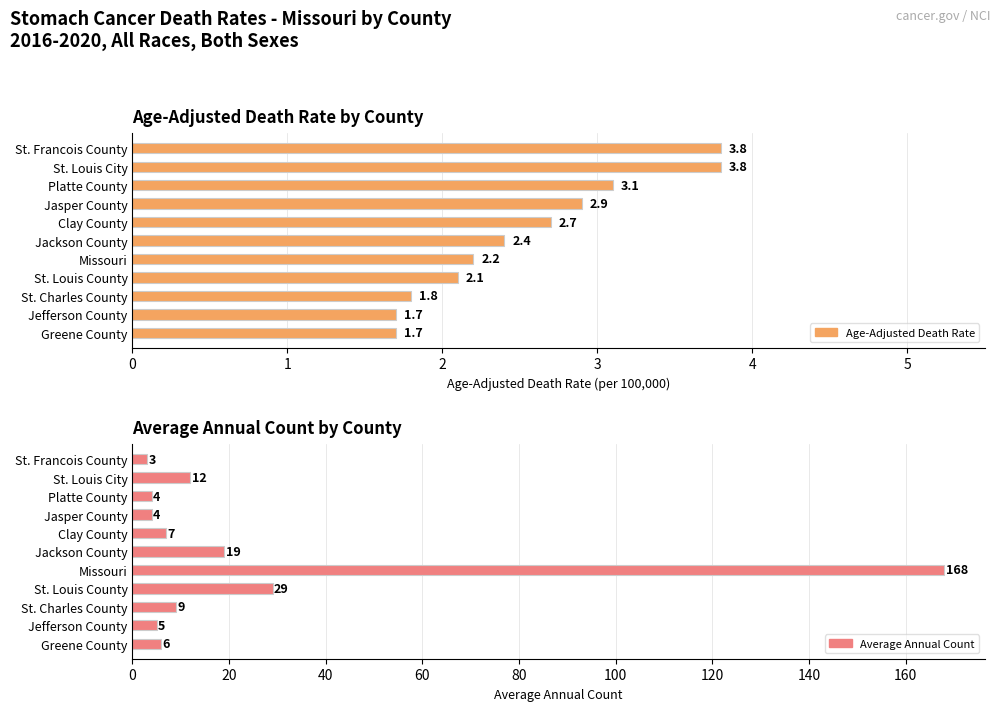

What is the total value across all series at St. Charles County?

10.8